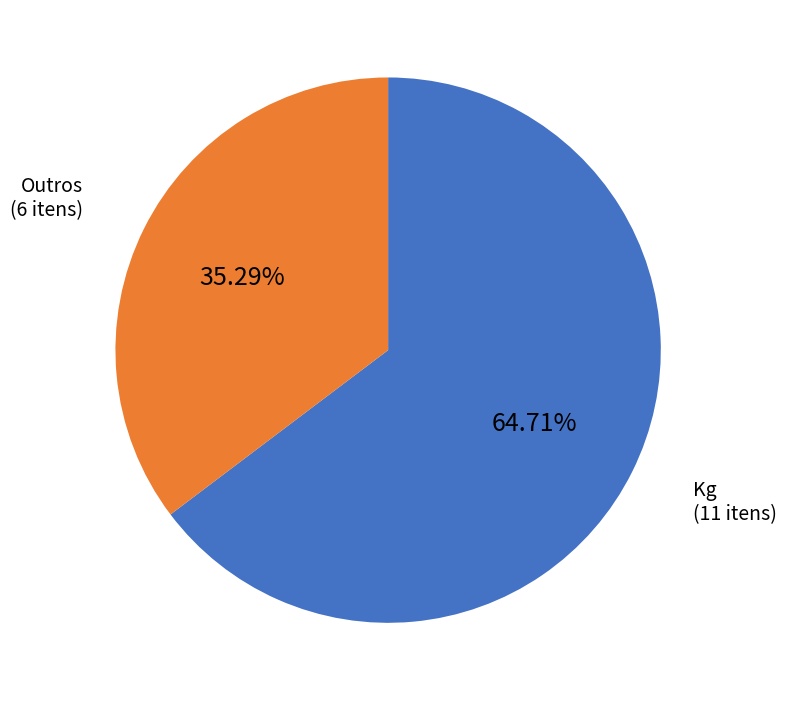

Count the number of slices in the pie.

2